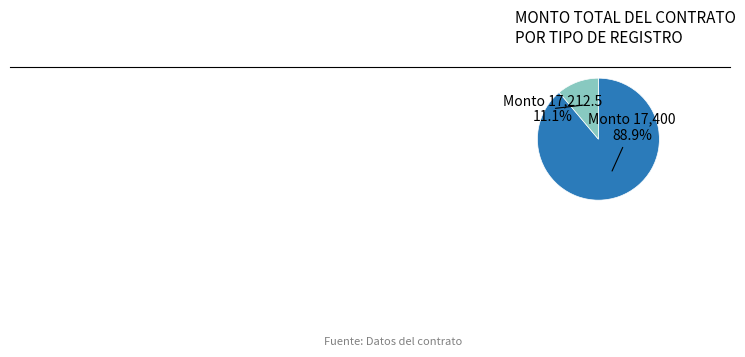

What percentage do Monto 17,400 and Monto 17,212.5 together represent?

100.0%